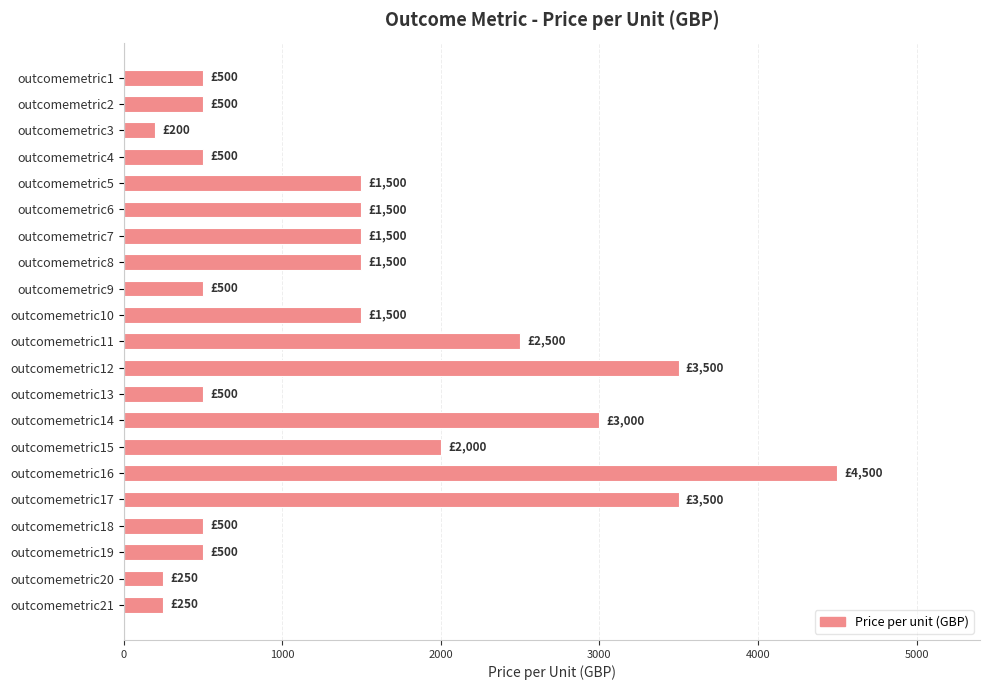

Which category has the highest value across all series?

outcomemetric16